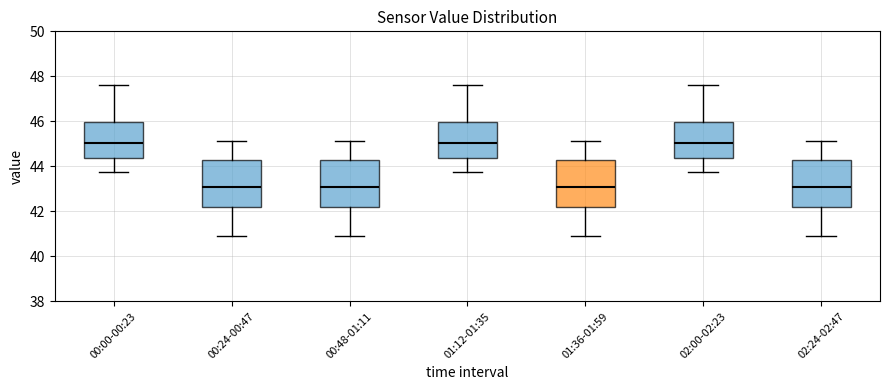

Reading left to right, read every box against the y-axis: the position of its median line, the range the box covers, and the ends of its whiskers. The values are not printed on the chart, so give them approximately, as read against the axis.

00:00-00:23: median 45.0, box 44.4 to 46.0, whiskers 43.8 to 47.6
00:24-00:47: median 43.0, box 42.2 to 44.2, whiskers 41.0 to 45.2
00:48-01:11: median 43.0, box 42.2 to 44.2, whiskers 41.0 to 45.2
01:12-01:35: median 45.0, box 44.4 to 46.0, whiskers 43.8 to 47.6
01:36-01:59: median 43.0, box 42.2 to 44.2, whiskers 41.0 to 45.2
02:00-02:23: median 45.0, box 44.4 to 46.0, whiskers 43.8 to 47.6
02:24-02:47: median 43.0, box 42.2 to 44.2, whiskers 41.0 to 45.2